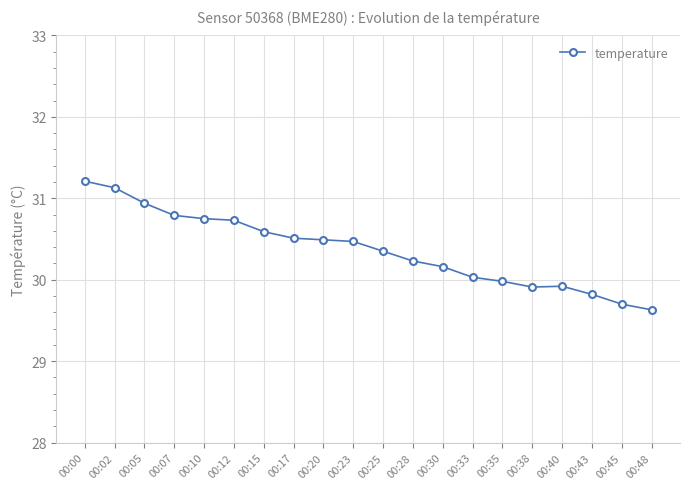

What is the average value?

30.4